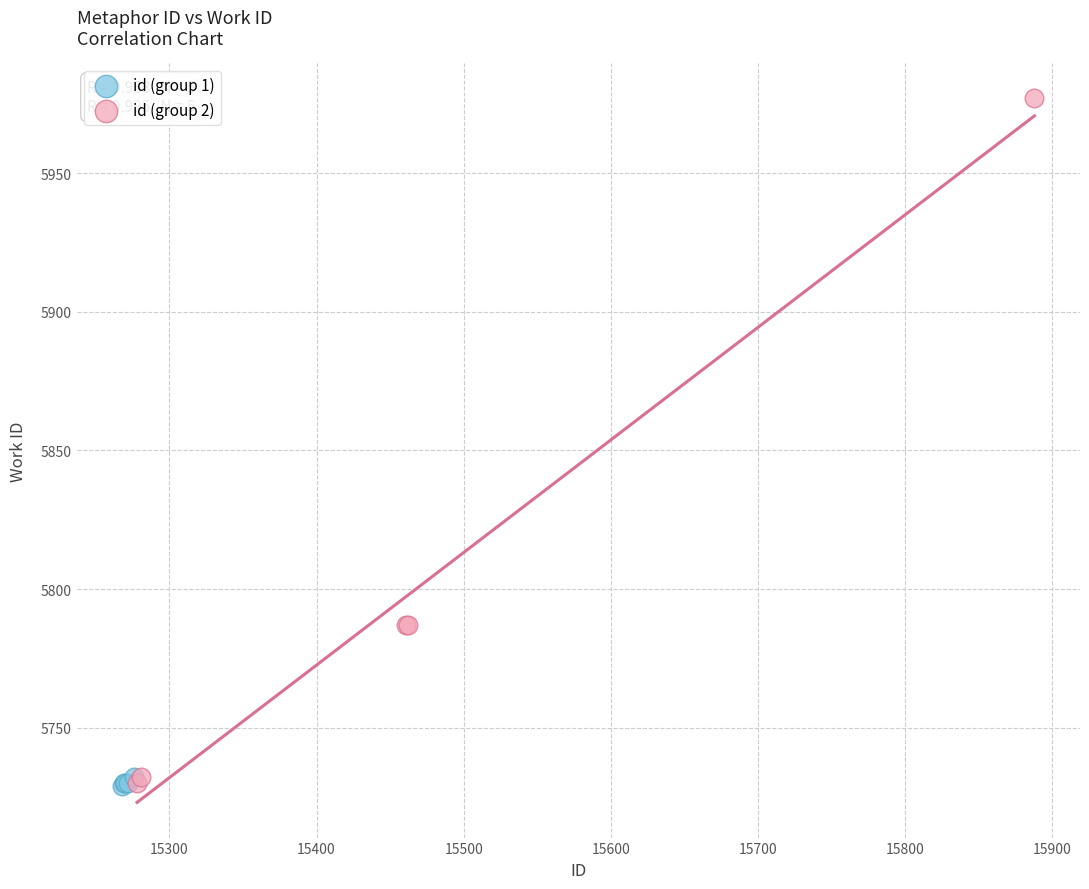

What are all the series names shown in the legend?

id (group 1), id (group 2)